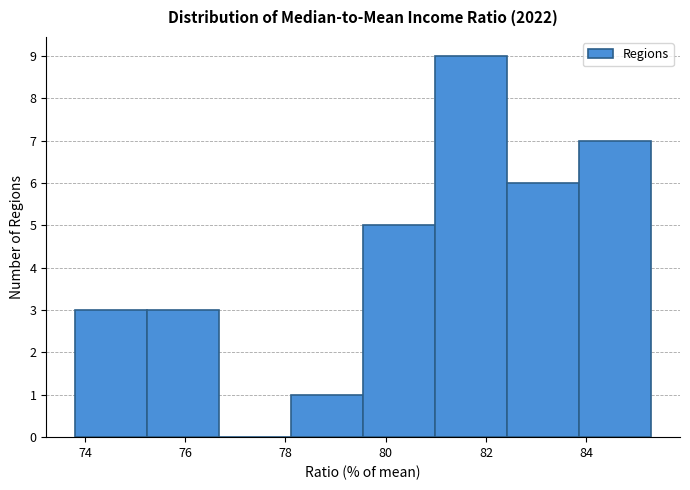

Reading left to right, transcribe this chart: for each bar, give the range it covers on the x-axis and its height. Neither the bar edges nor the heights are printed on the chart, so give them approximately, as read against the axes.

73.8 to 75.2: 3
75.2 to 76.6: 3
76.6 to 78.2: 0
78.2 to 79.6: 1
79.6 to 81.0: 5
81.0 to 82.4: 9
82.4 to 83.8: 6
83.8 to 85.4: 7